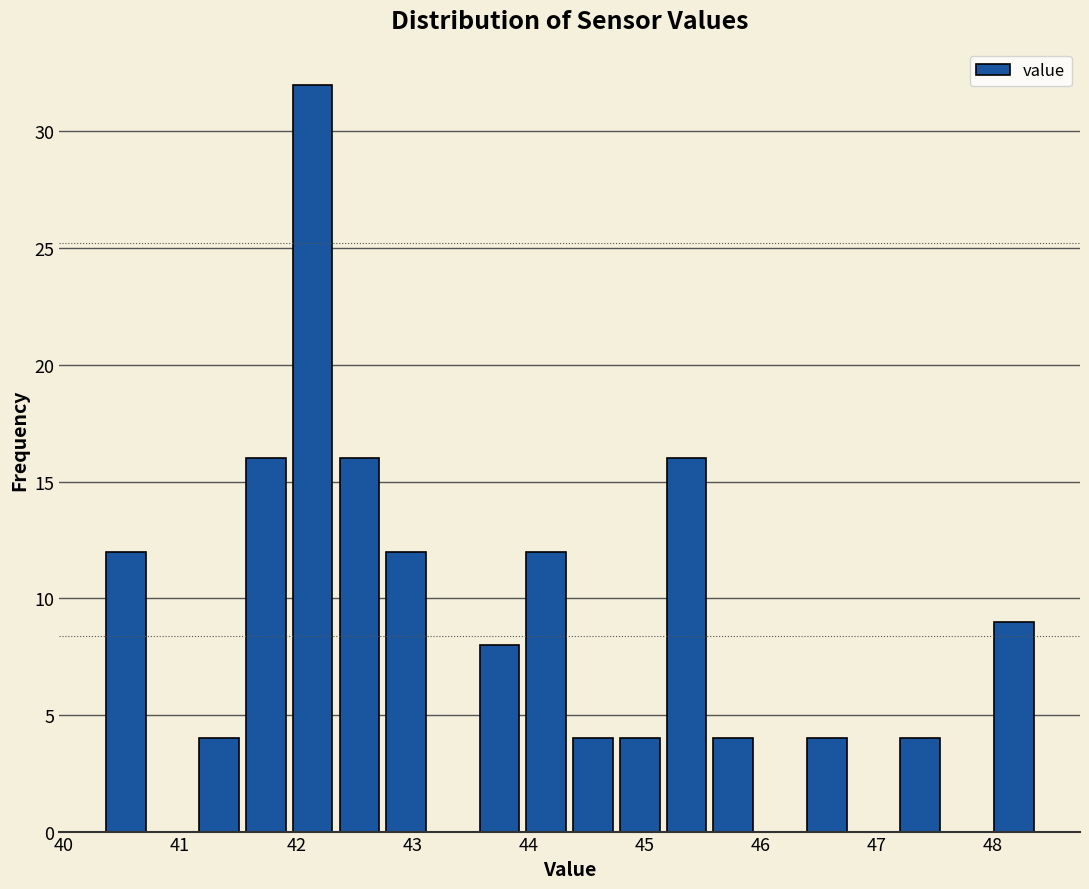

What is the height of the bar covering 44.8 to 45.2 on the x-axis? Neither the bar edges nor the heights are printed on the chart, so give them approximately, as read against the axes.

4